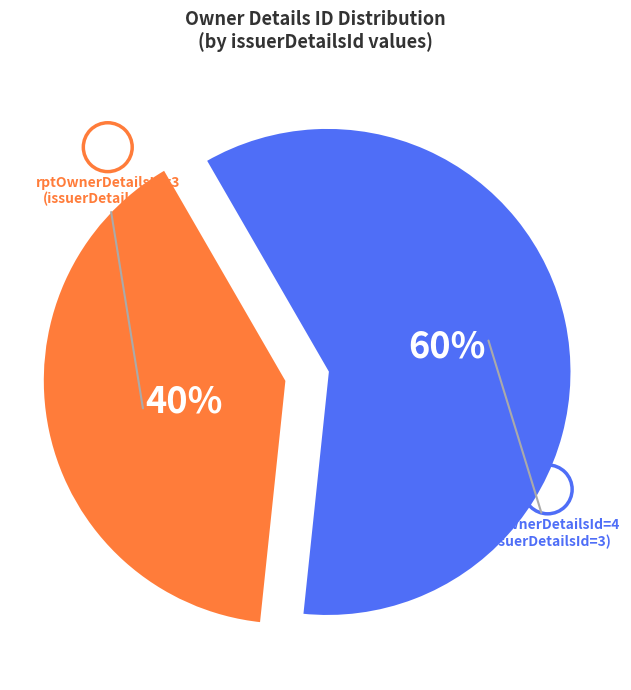

Is there a majority slice in this chart?

Yes